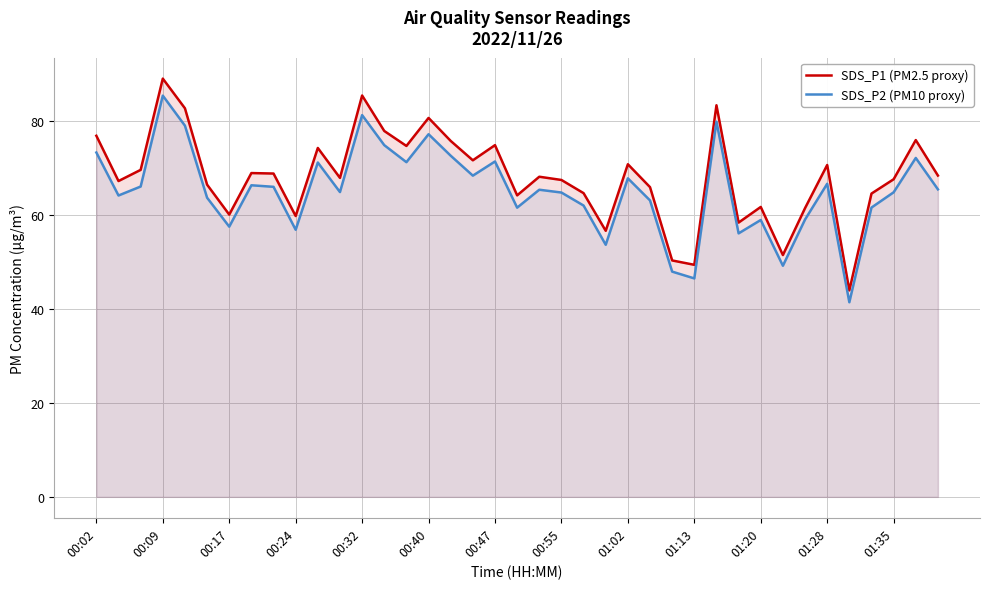

True or false: SDS_P2 (PM10 proxy) and SDS_P1 (PM2.5 proxy) intersect in this chart.

False